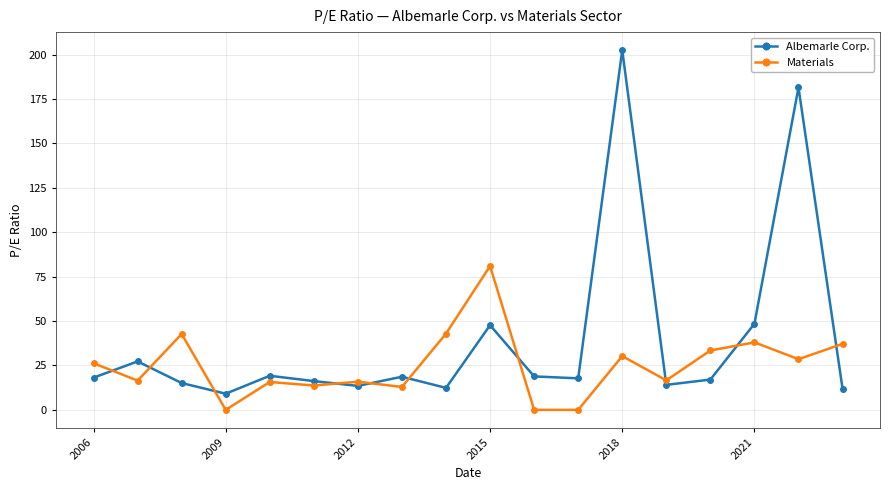

How many values in the Albemarle Corp. series exceed 18?

9